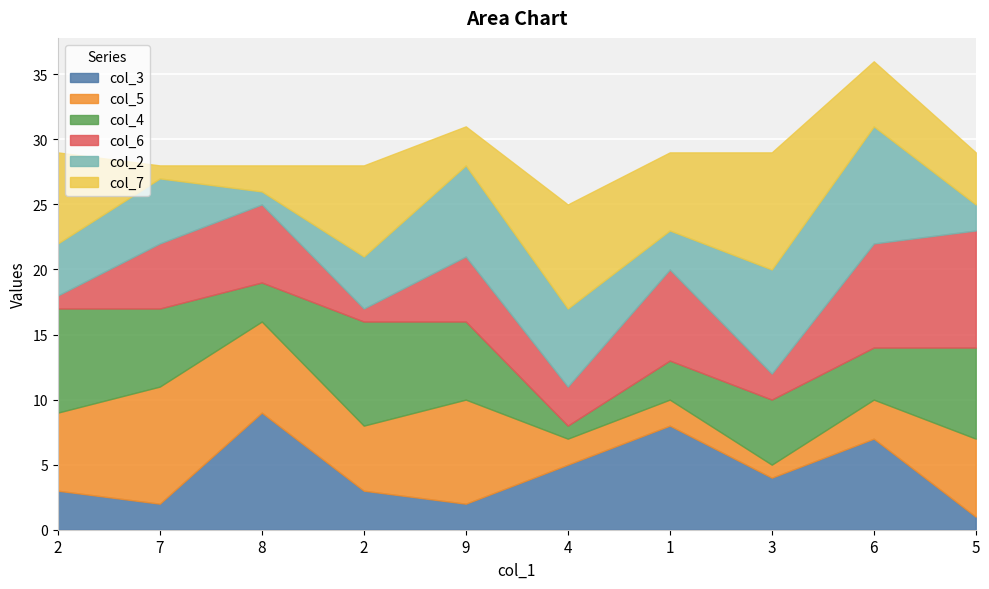

Rank the categories by col_3 value from highest to lowest.

8, 1, 6, 4, 3, 2, 2, 7, 9, 5